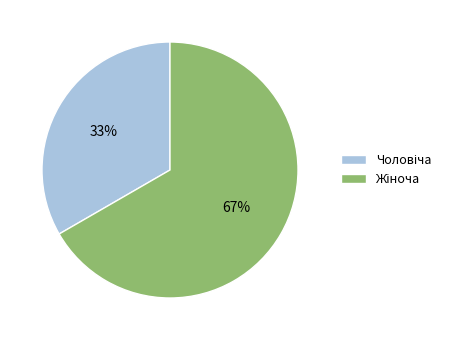

To the nearest percent, what is the average slice percentage?

50%